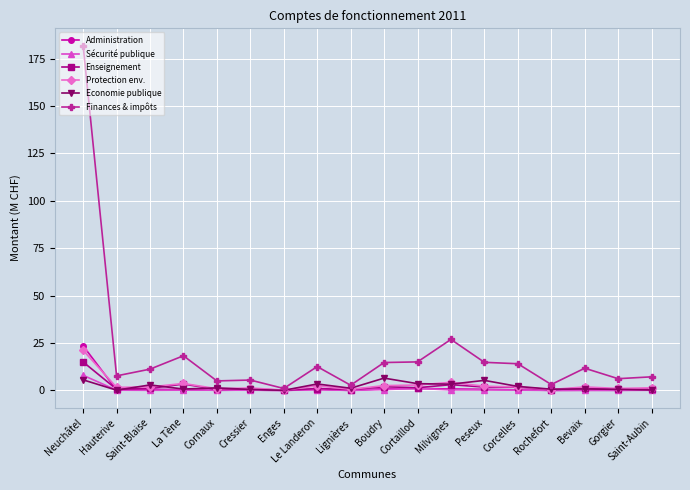

What is the label of the 17th point from the right?

Hauterive